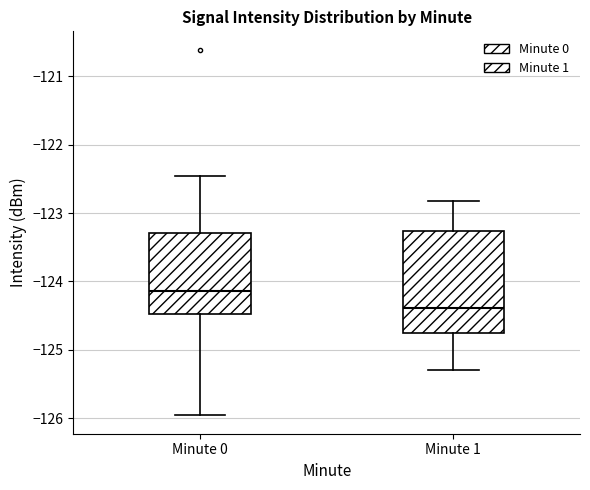

Which box has the highest median line?

Minute 0